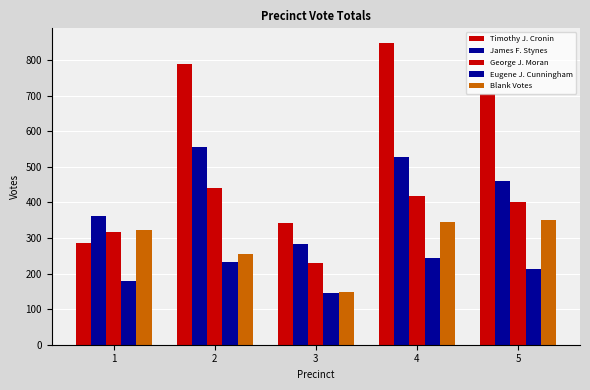

What is the sum of all Timothy J. Cronin values?

2969